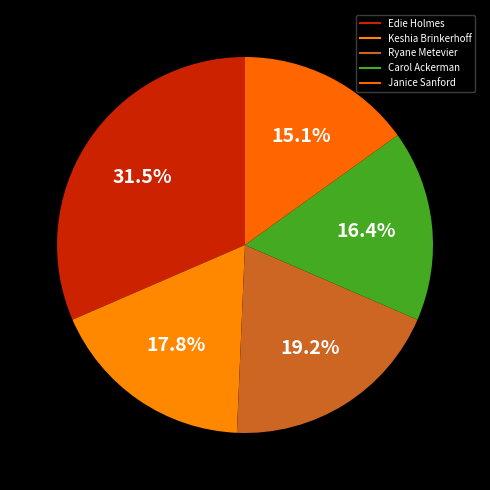

Do Carol Ackerman and Janice Sanford together represent more than half of the pie?

No